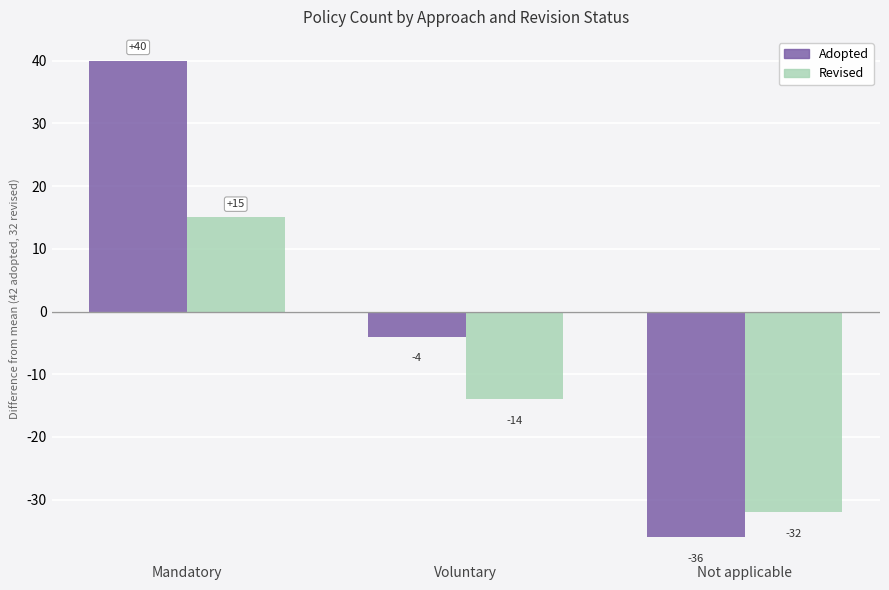

How many values in Revised are below zero?

2